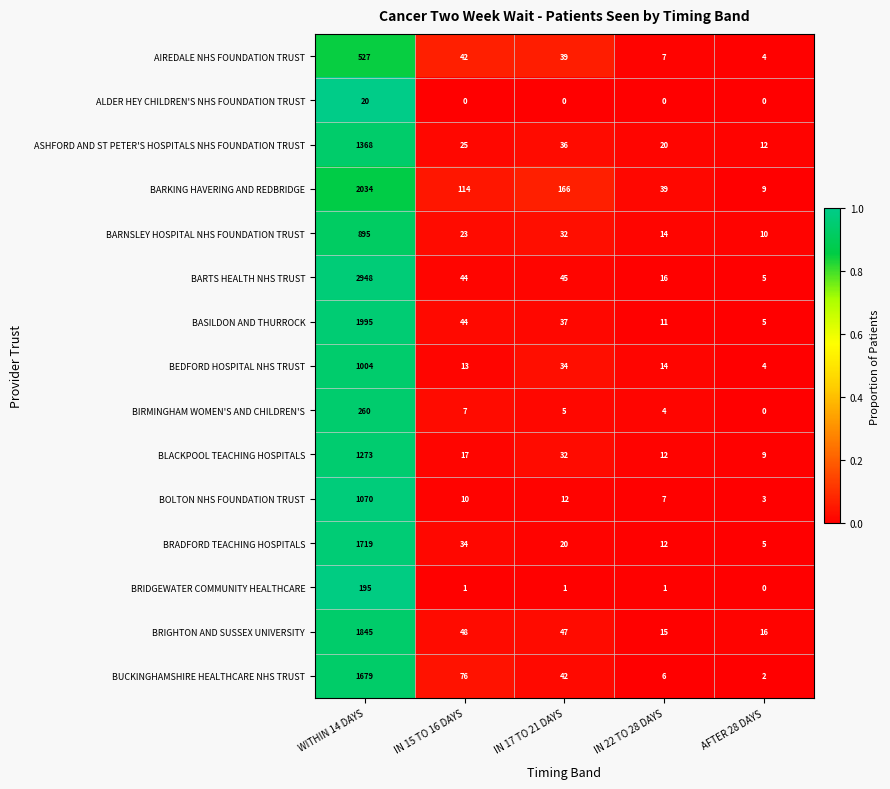

At which category is the sum across all series the highest?

WITHIN 14 DAYS